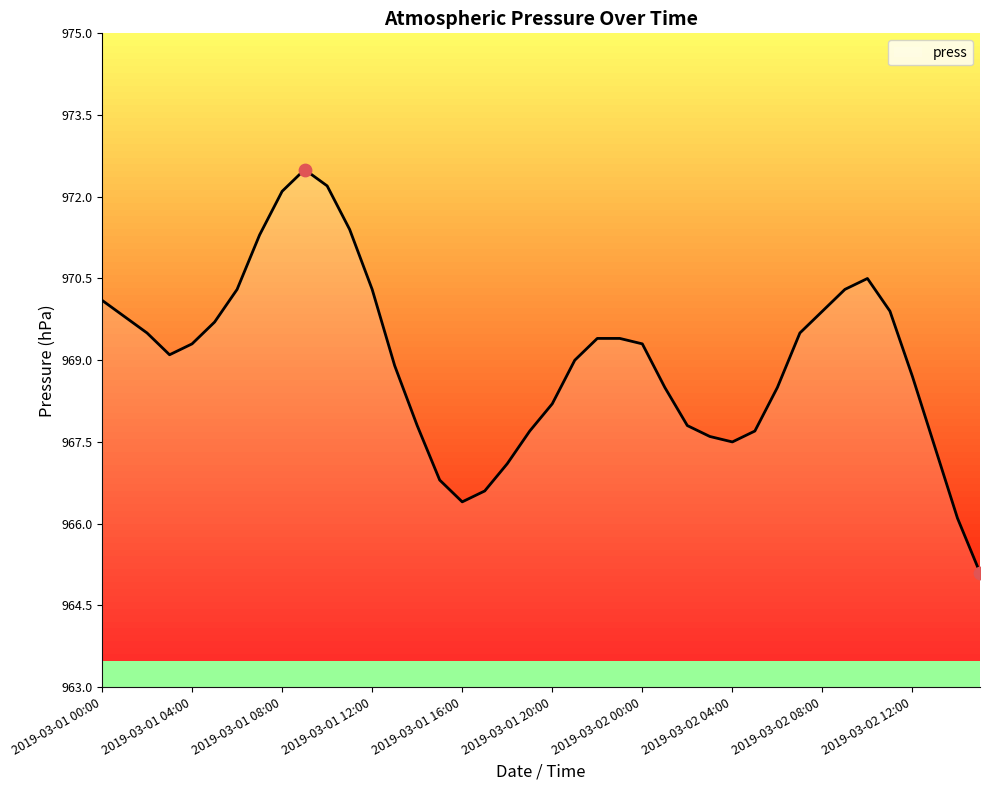

Which has a higher value, 2019-03-01 11:00 or 2019-03-01 21:00?

2019-03-01 11:00